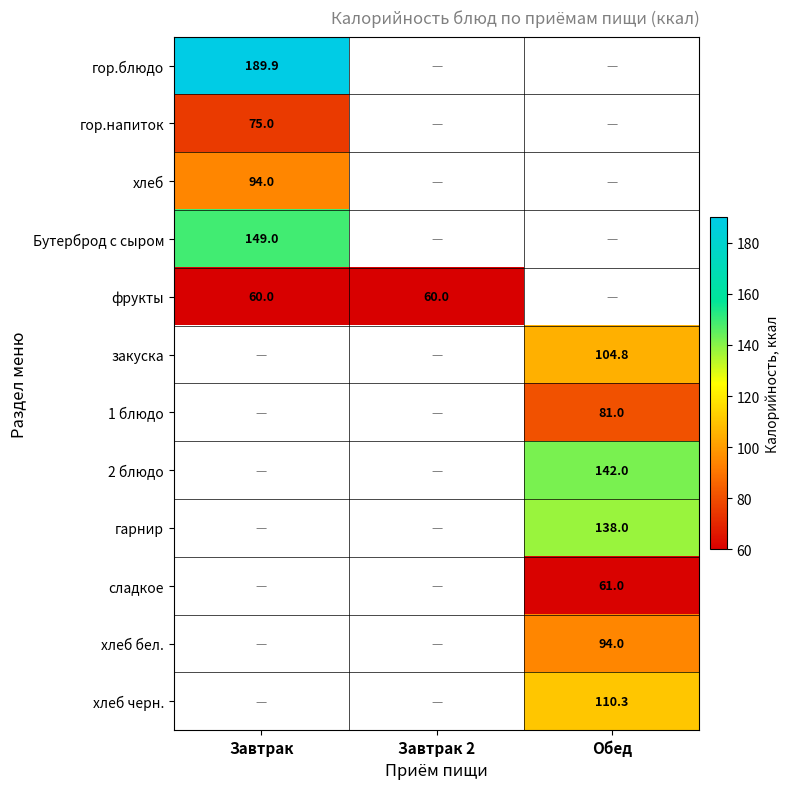

The 2 блюдо series shows 142.0 at Обед. True or false?

True